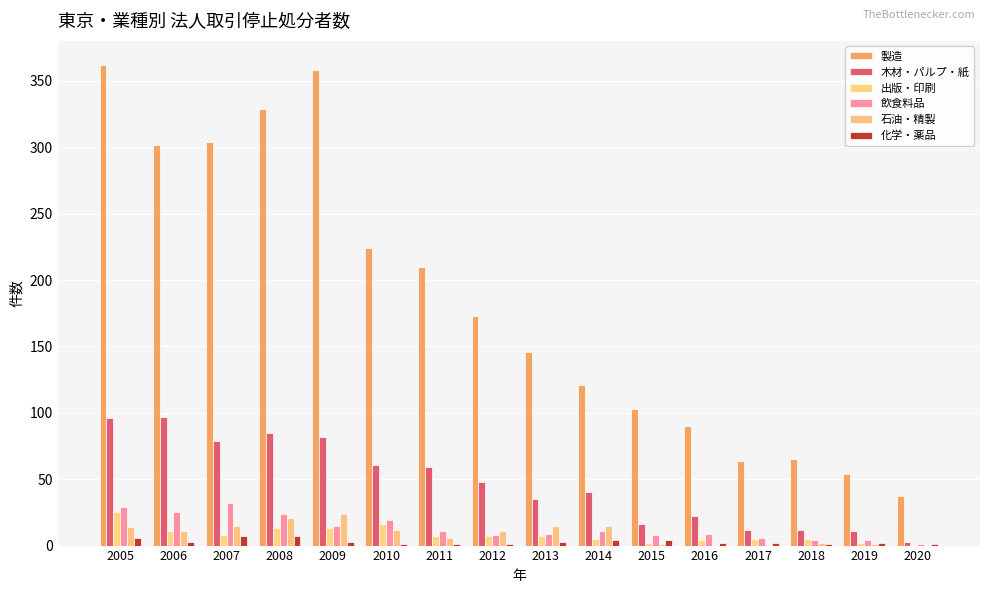

What is the average value of the 石油・精製 series?

9